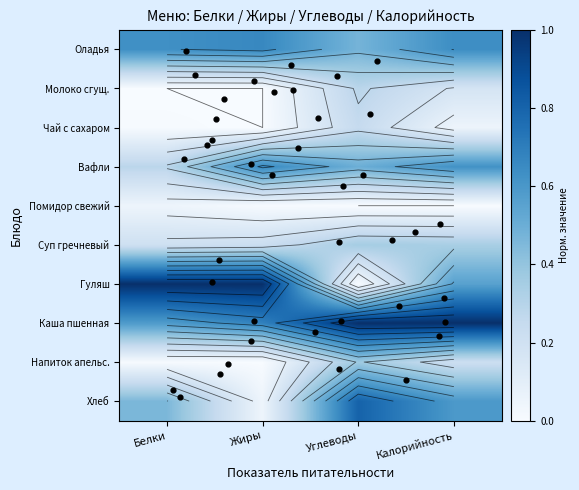

Between Помидор свежий and Оладья, which is larger?

Оладья